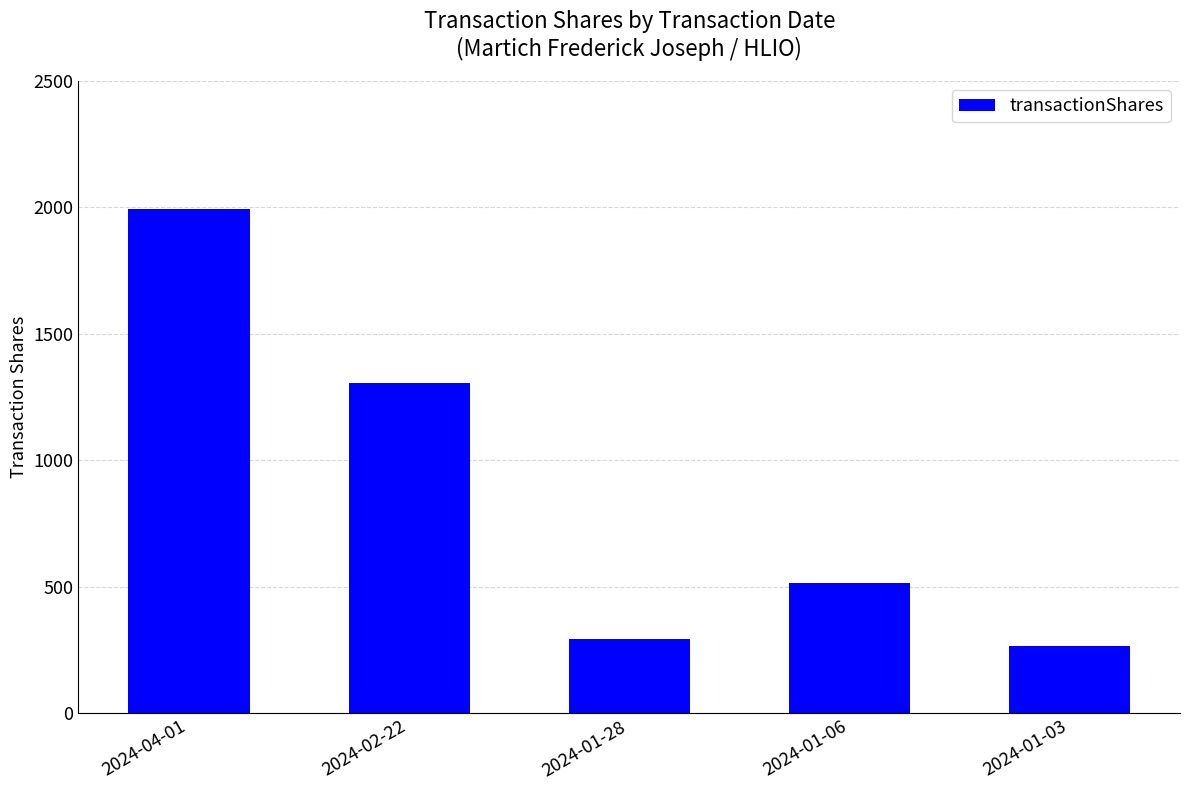

Where is the data nearest to the value 1129?

2024-02-22